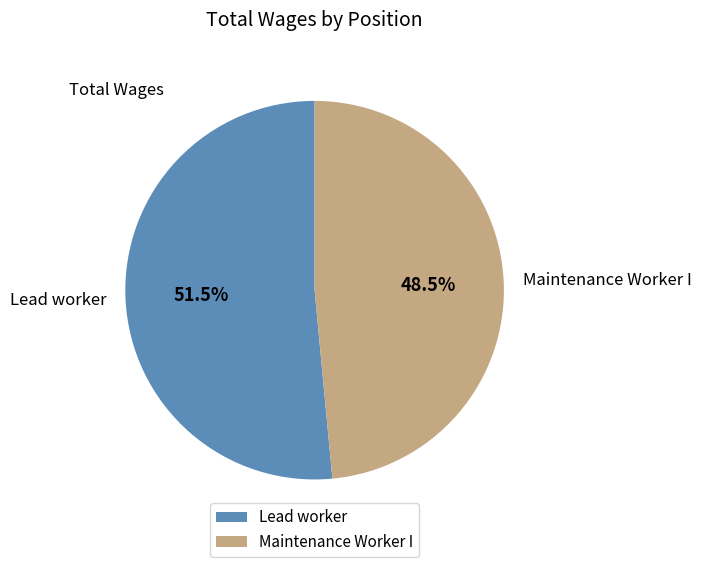

Which slice represents more than half of the pie?

Lead worker